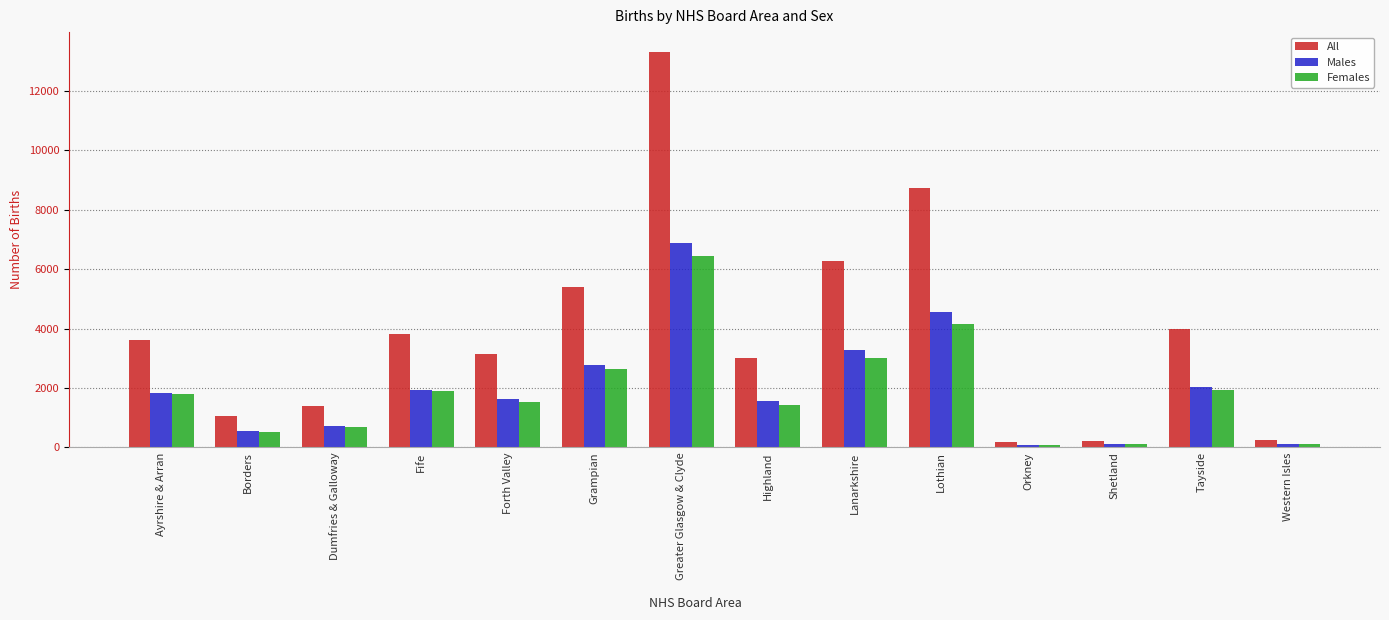

Read the All value at Fife.

3831